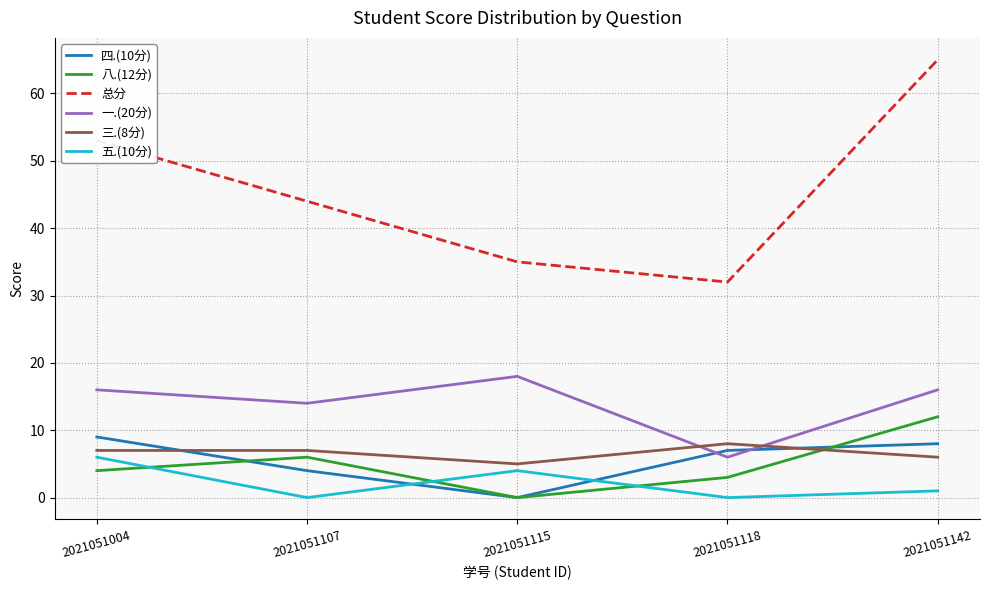

True or false: 三.(8分) and 总分 intersect in this chart.

False